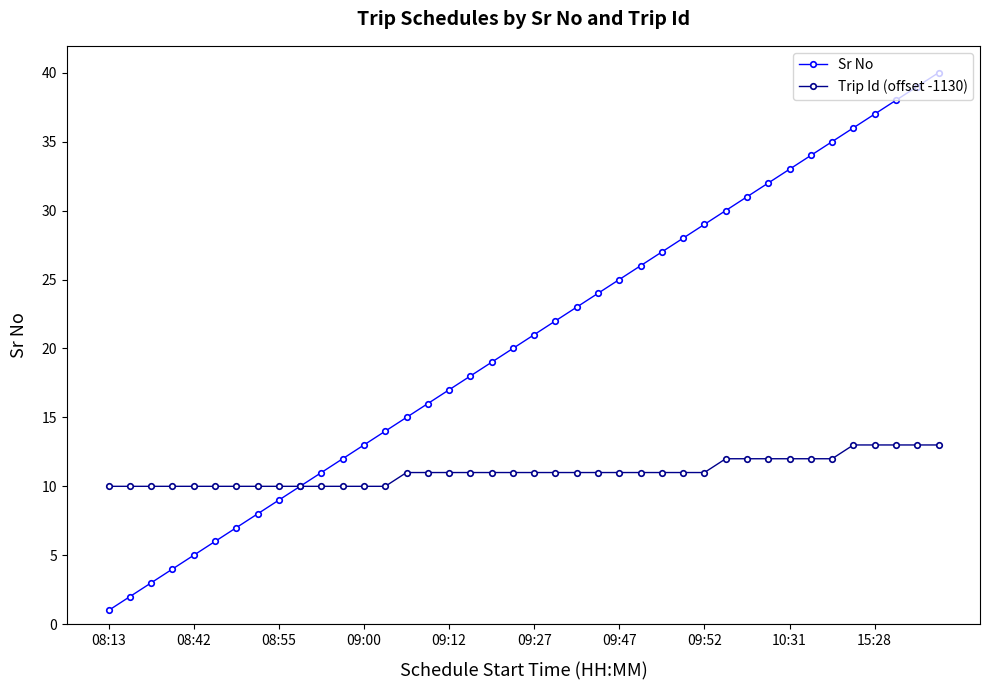

Rank the series by their maximum value, from highest to lowest.

Sr No, Trip Id (offset -1130)